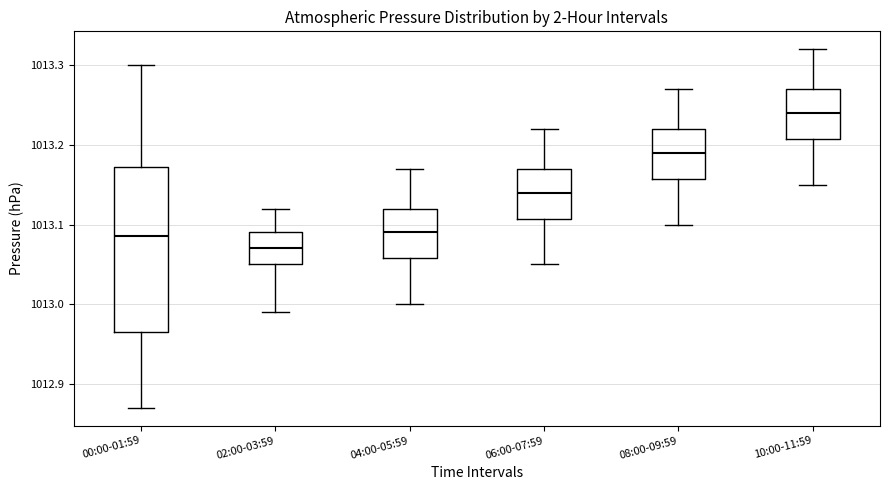

Reading left to right, read every box against the y-axis: the position of its median line, the range the box covers, and the ends of its whiskers. The values are not printed on the chart, so give them approximately, as read against the axis.

00:00-01:59: median 1013.09, box 1012.97 to 1013.17, whiskers 1012.87 to 1013.30
02:00-03:59: median 1013.07, box 1013.05 to 1013.09, whiskers 1012.99 to 1013.12
04:00-05:59: median 1013.09, box 1013.06 to 1013.12, whiskers 1013.00 to 1013.17
06:00-07:59: median 1013.14, box 1013.11 to 1013.17, whiskers 1013.05 to 1013.22
08:00-09:59: median 1013.19, box 1013.16 to 1013.22, whiskers 1013.10 to 1013.27
10:00-11:59: median 1013.24, box 1013.21 to 1013.27, whiskers 1013.15 to 1013.32